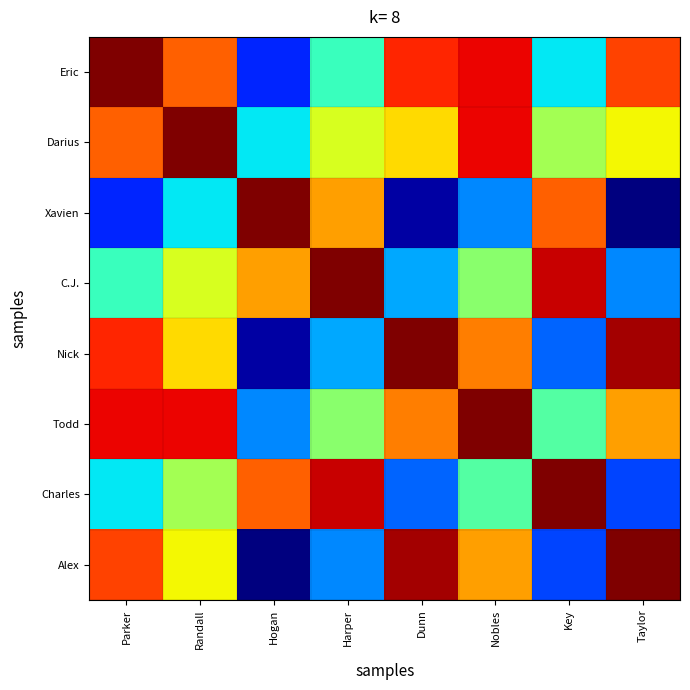

What is the greatest value displayed?

1.0